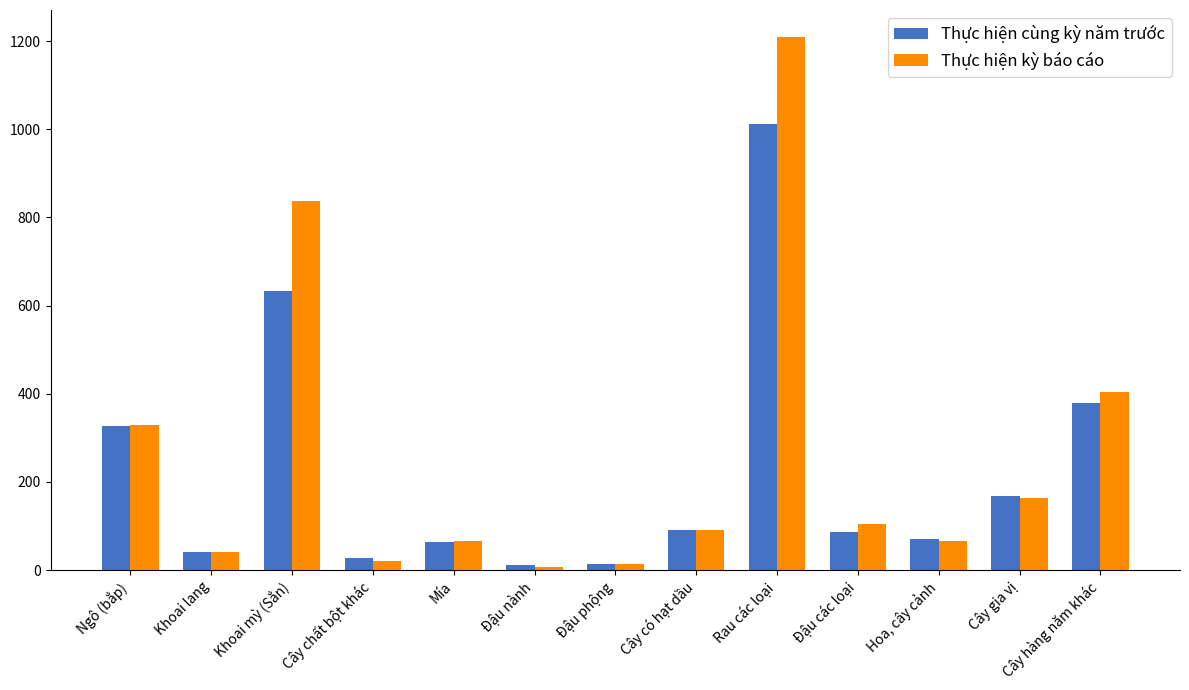

What position from the left is Đậu phộng?

7